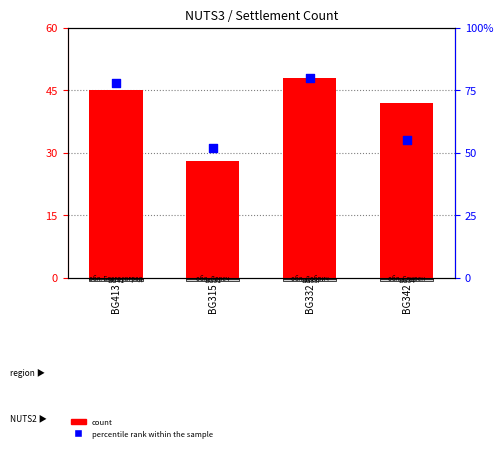

What is the total value across all series at BG342?

97